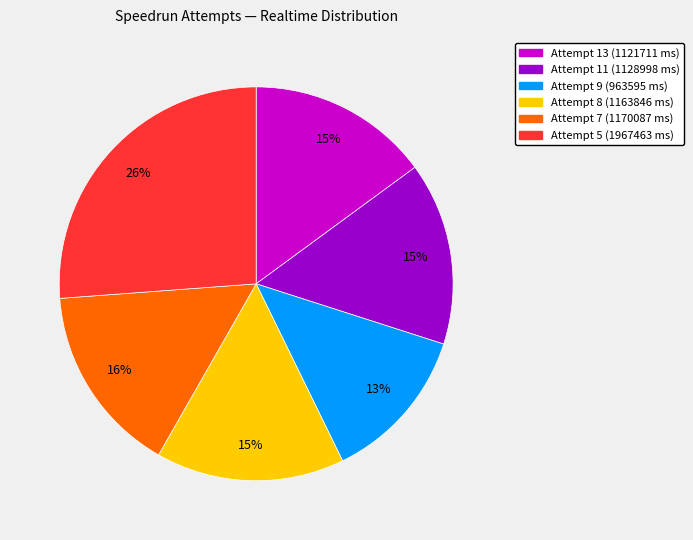

Which slice is the smallest?

Attempt 9